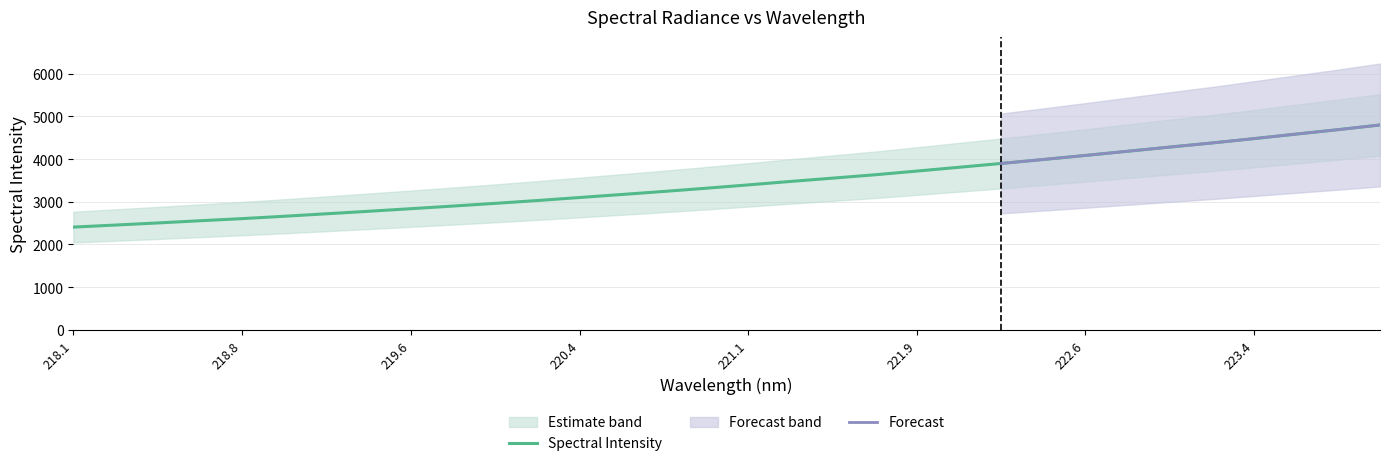

What is the difference between the maximum and minimum values?

2393.3